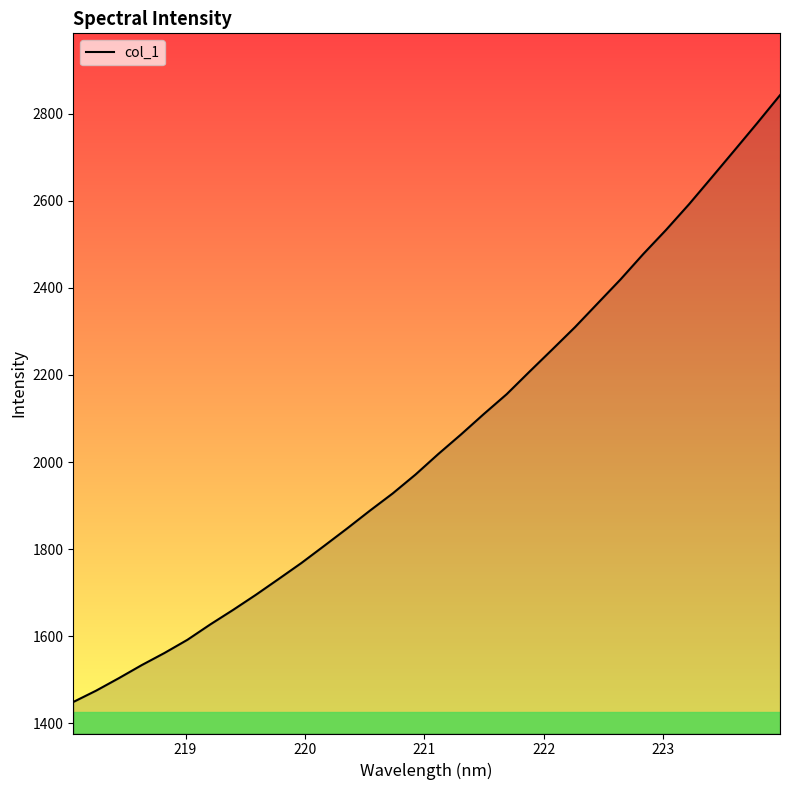

What is the minimum value shown in the chart?

1448.5